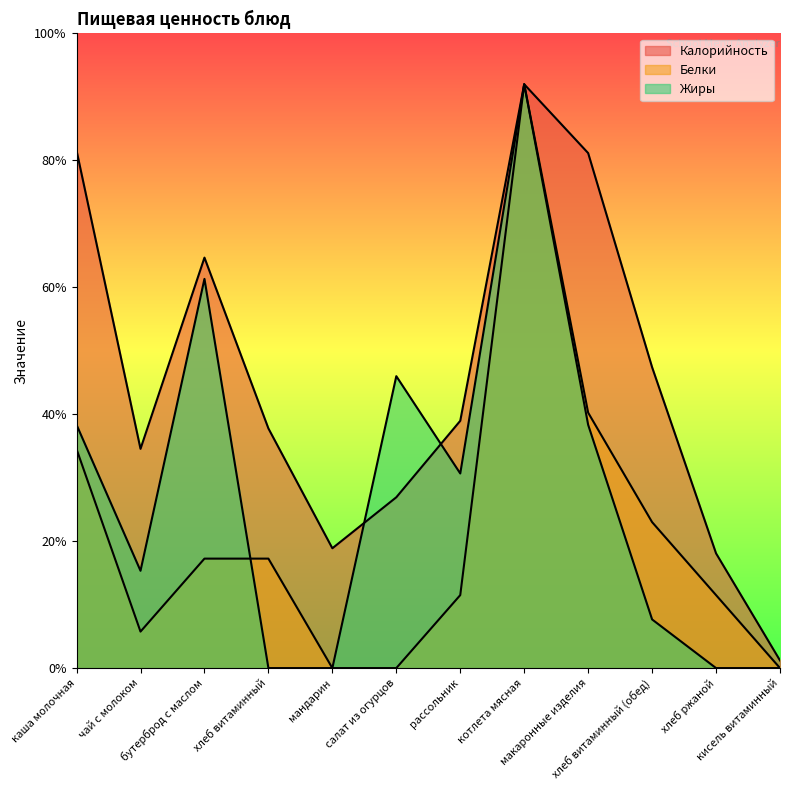

How many lines are shown in the chart?

3